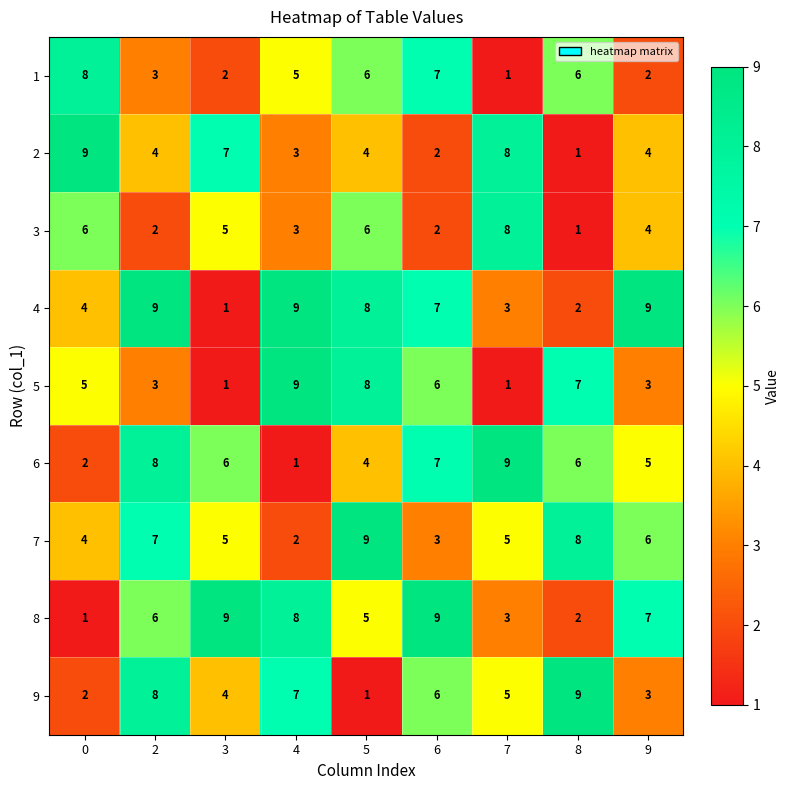

At which category is the sum across all series the highest?

5